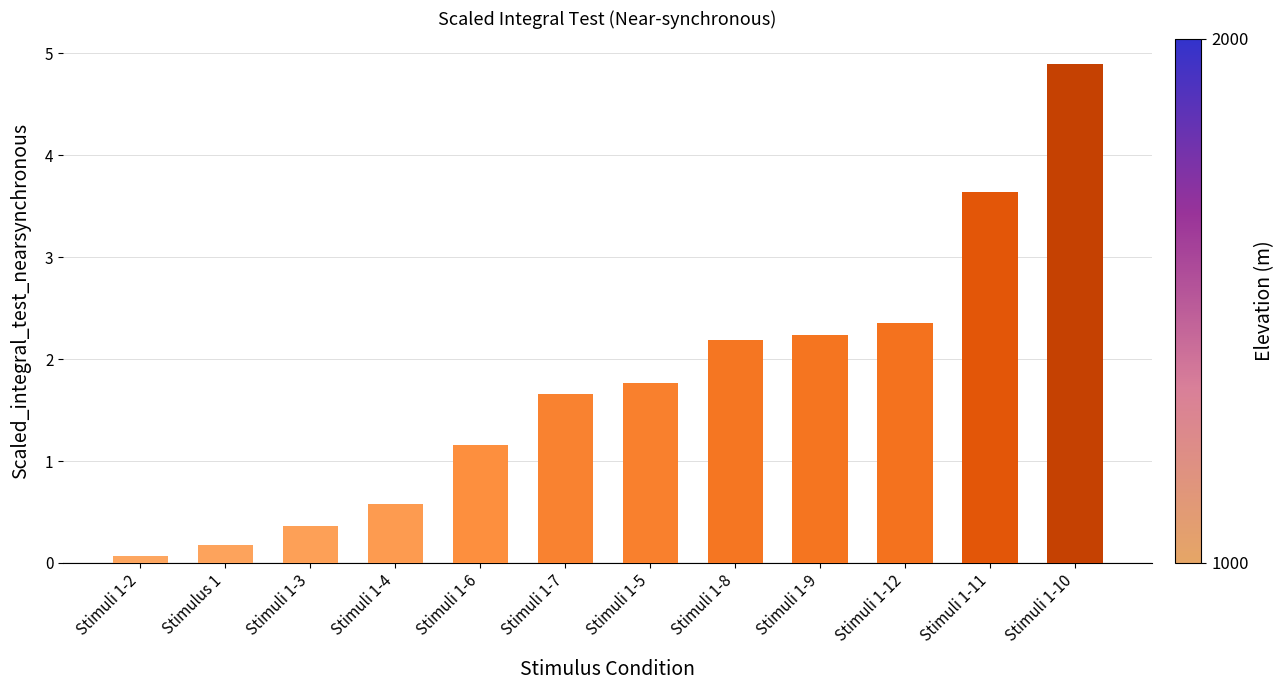

What is the difference between the maximum and minimum values?

4.8